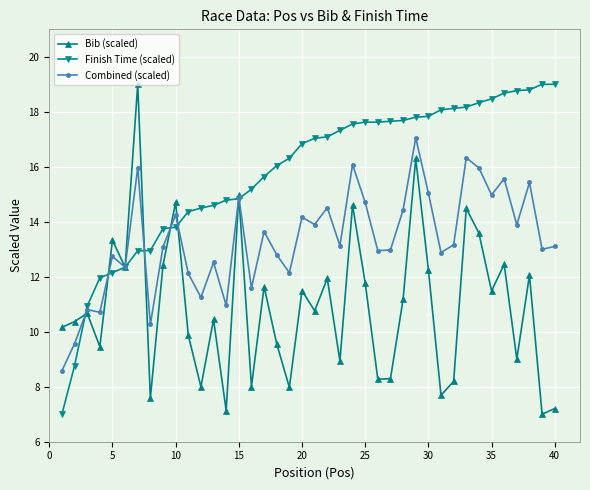

What is the greatest value displayed?

19.0